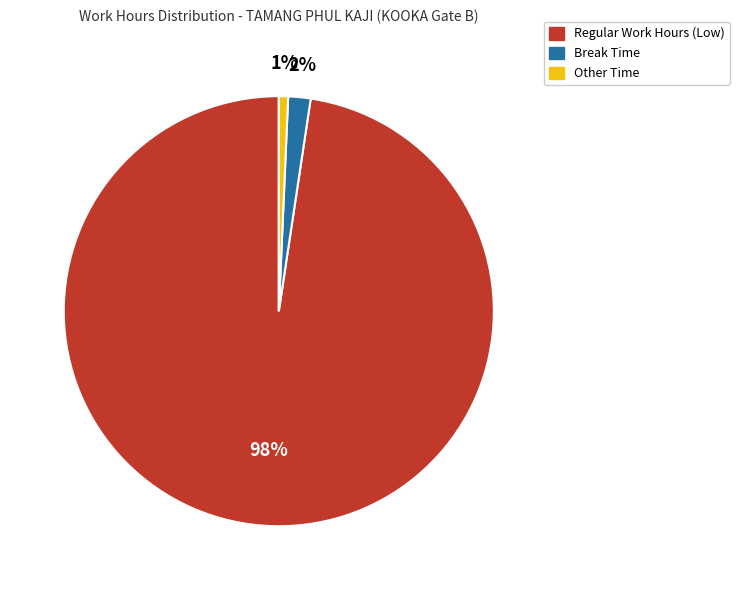

Is the sum of Regular Work Hours (Low) and Break Time greater than half?

Yes